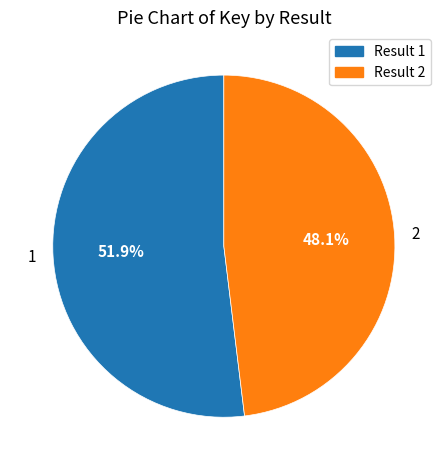

Rank the categories by value from highest to lowest.

1, 2